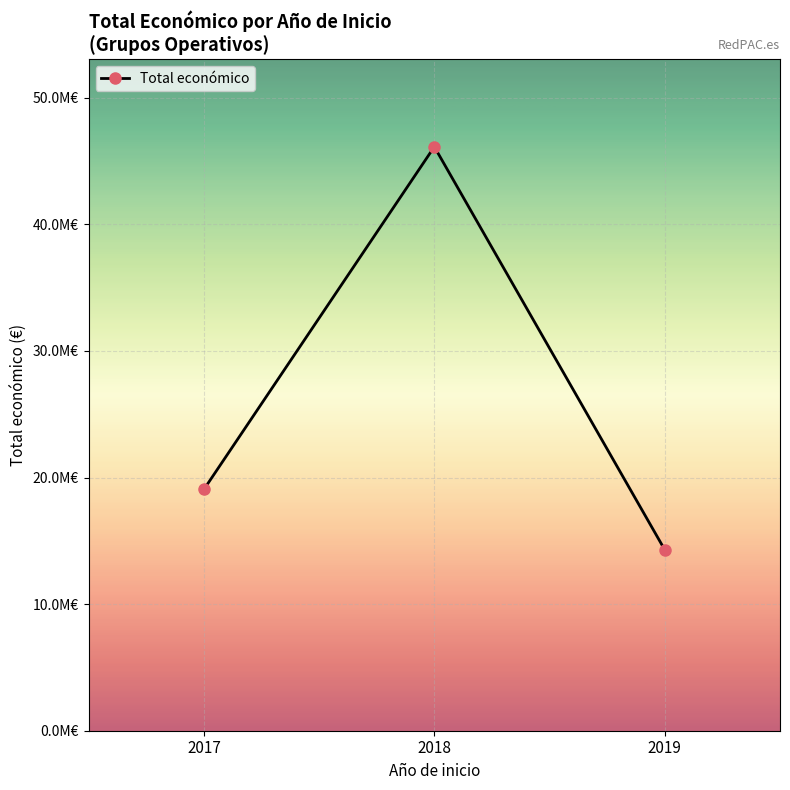

Is this an area chart (filled region under the line)?

No